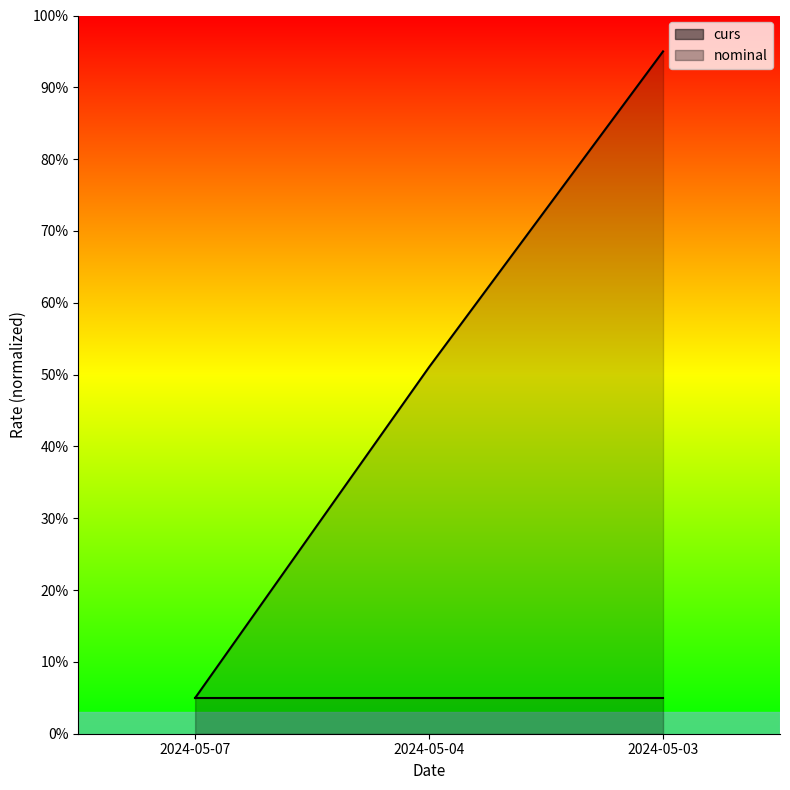

What is the sum of the nominal values at 2024-05-07 and 2024-05-03?

10.0